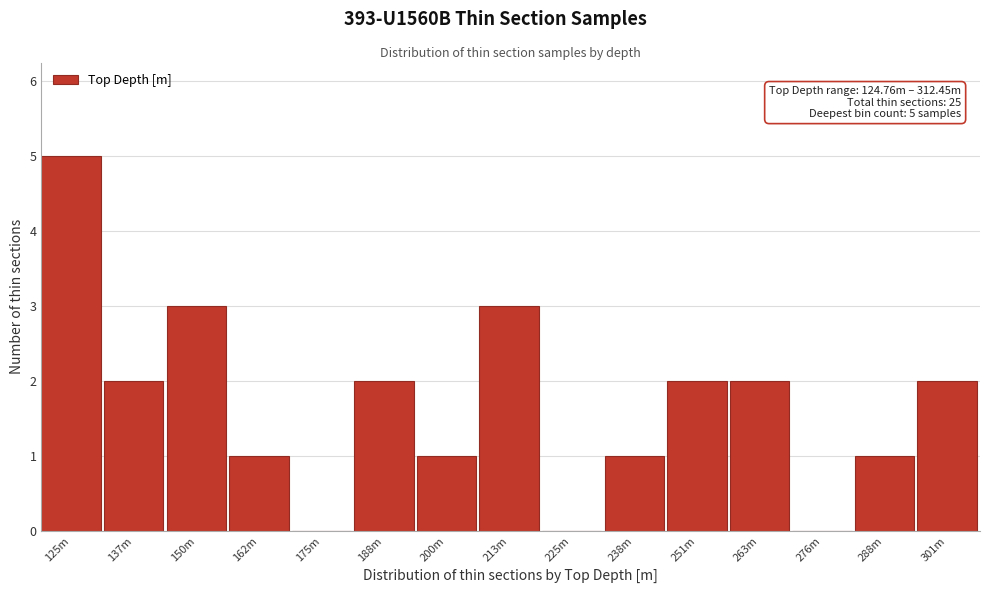

Reading right to left, what are all the values shown in this chart?

301m=2	288m=1	276m=0	263m=2	251m=2	238m=1	225m=0	213m=3	200m=1	188m=2	175m=0	162m=1	150m=3	137m=2	125m=5